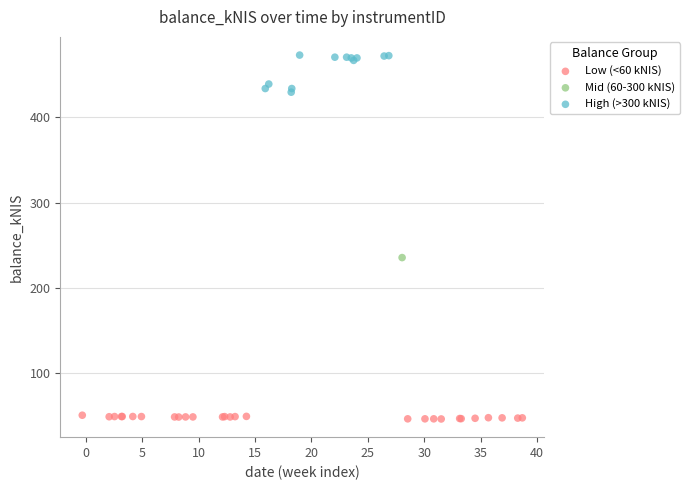

What are all the series names shown in the legend?

Low (<60 kNIS), Mid (60-300 kNIS), High (>300 kNIS)